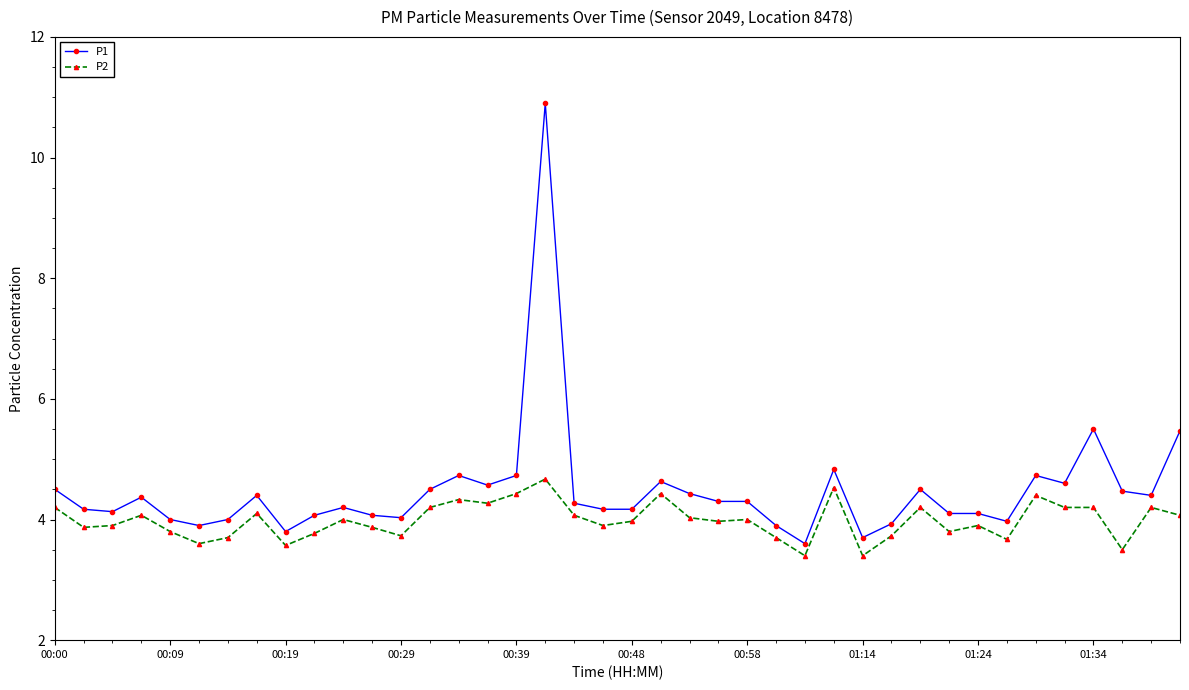

List the series in order of their peak value, highest first.

P1, P2